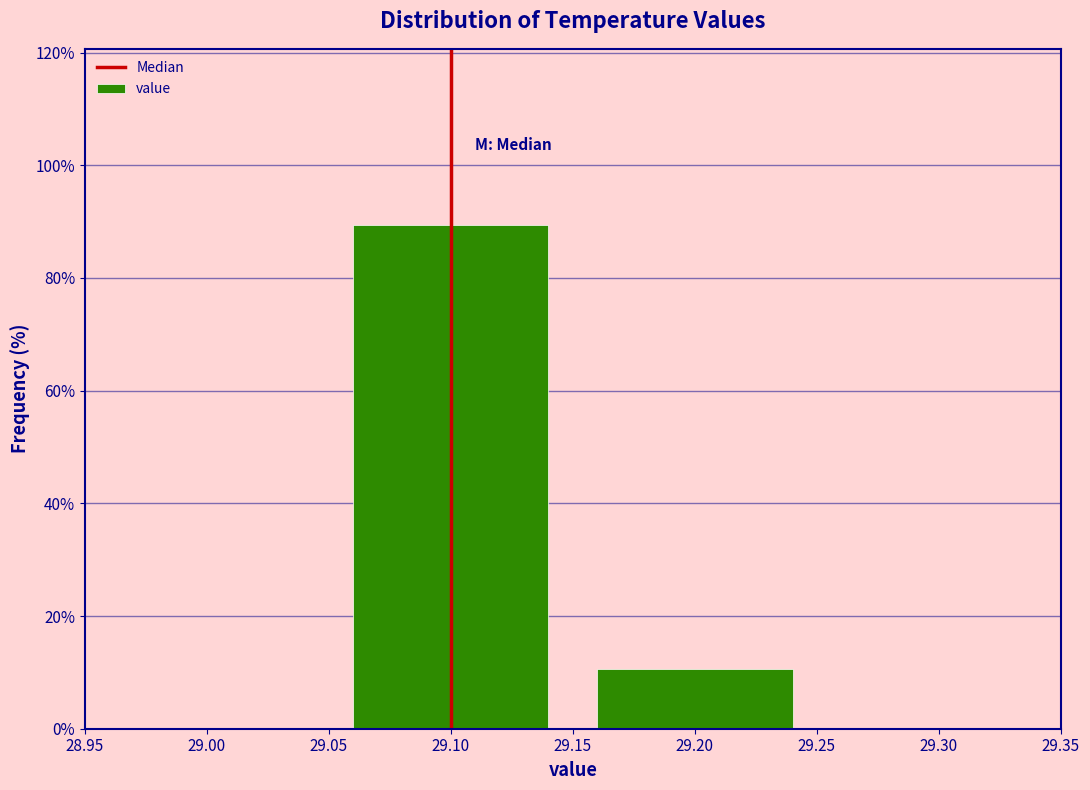

Reading left to right, transcribe this chart: for each bar, give the range it covers on the x-axis and its height. The values are not printed on the chart, so give them approximately, as read against the axis.

29.05 to 29.15: 90
29.15 to 29.25: 10